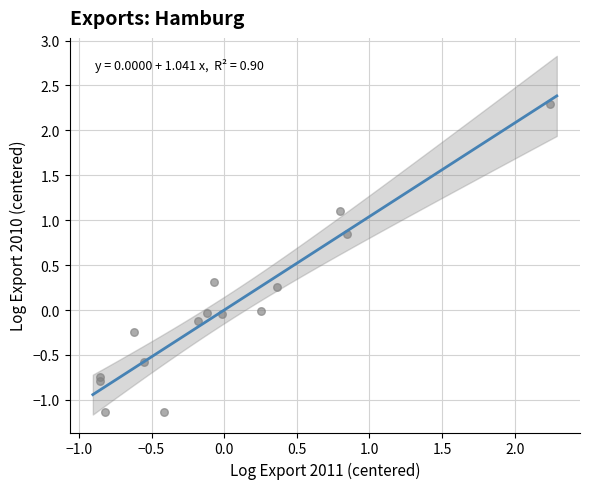

What is the range of X values (max minus min)?

3.1